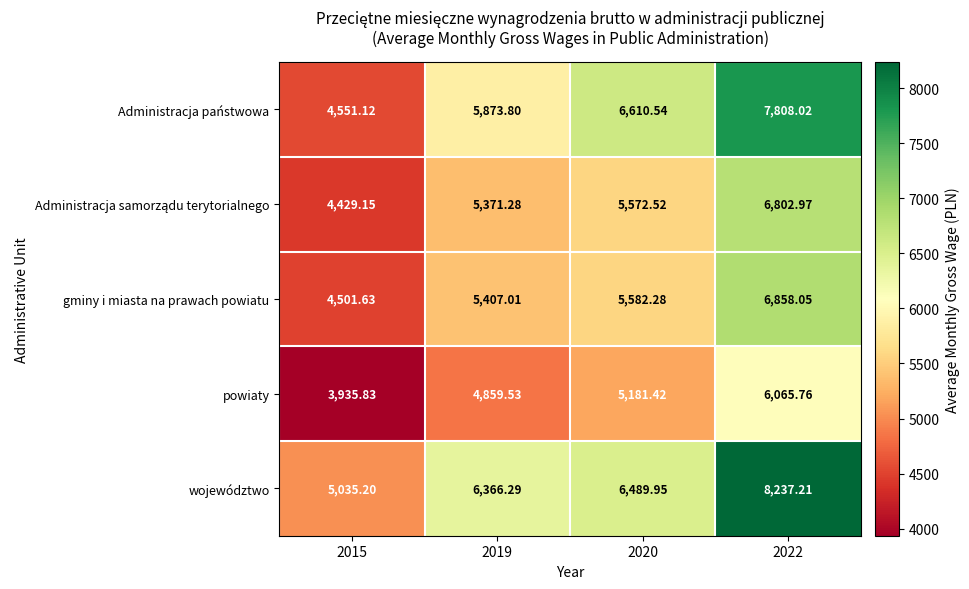

Which category has the highest value across all series?

2022